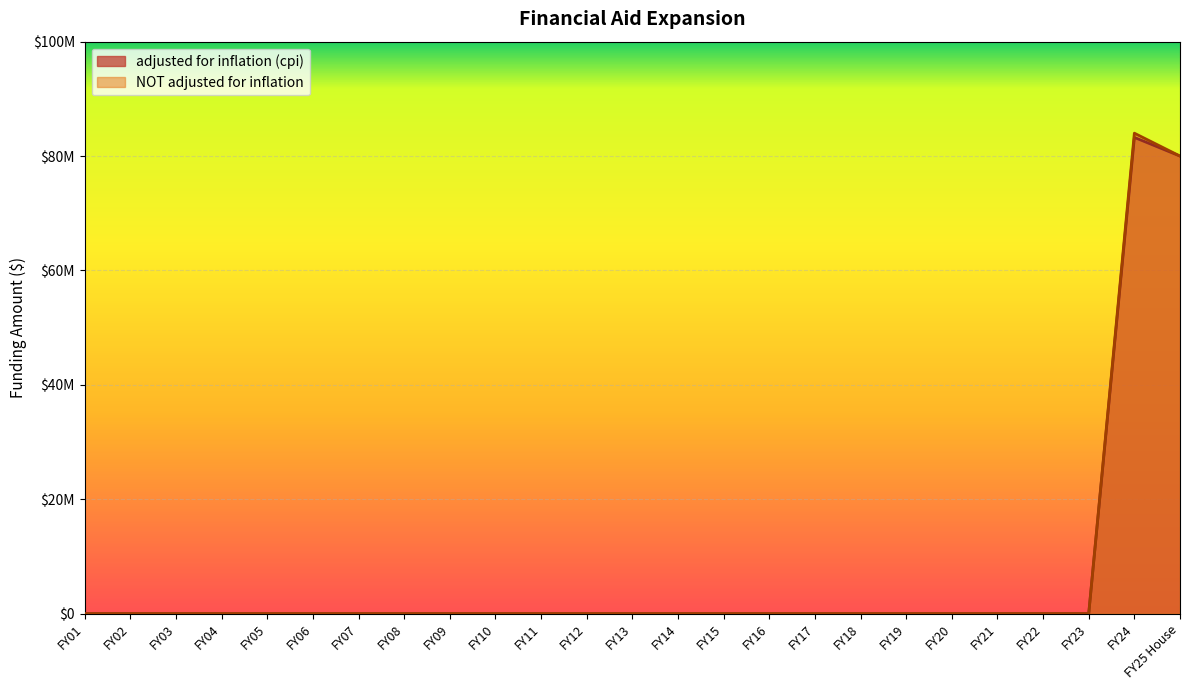

Which series has the largest range (max minus min)?

NOT adjusted for inflation